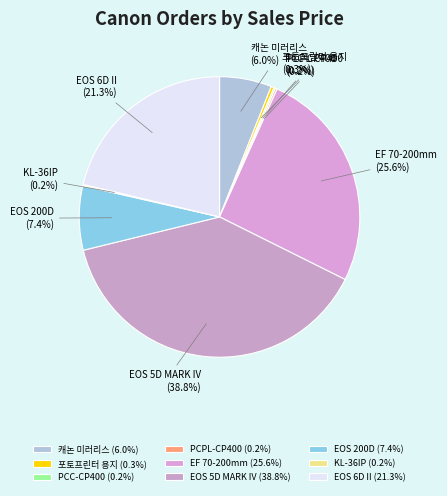

Does any single category account for the majority?

No